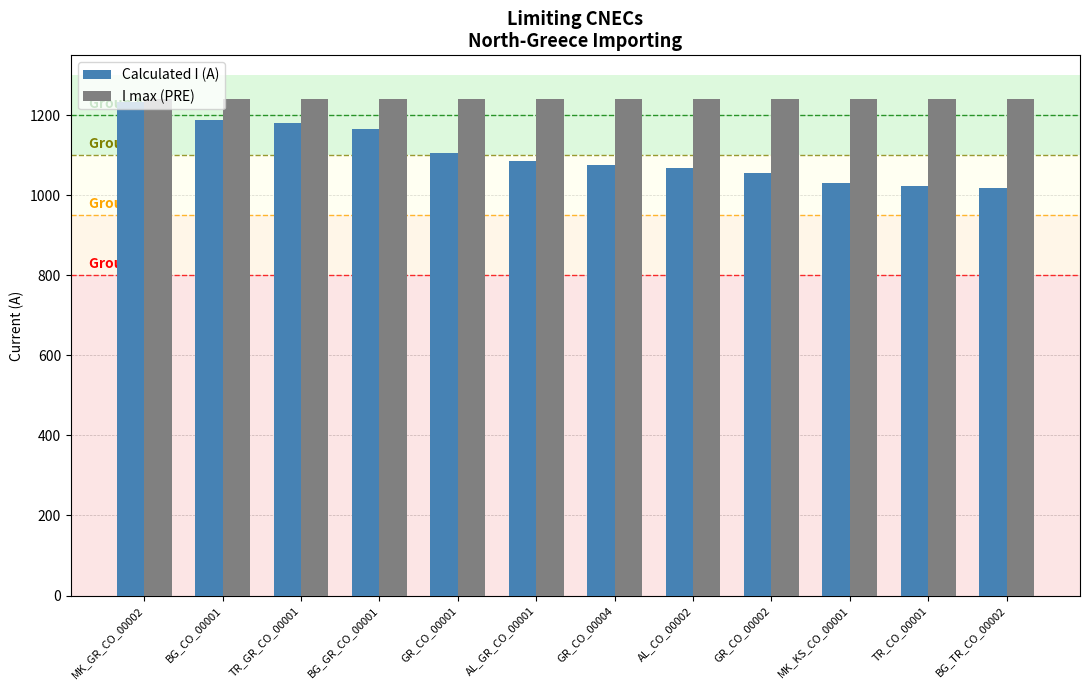

What is the label of the 5th bar from the right?

AL_CO_00002